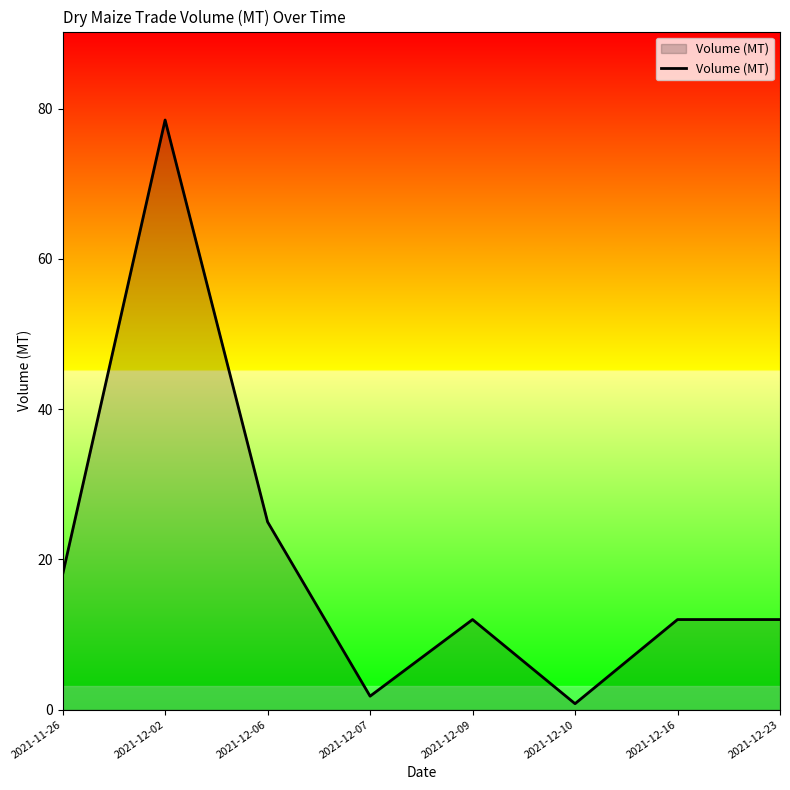

Which category has the lowest value across all series?

2021-12-10